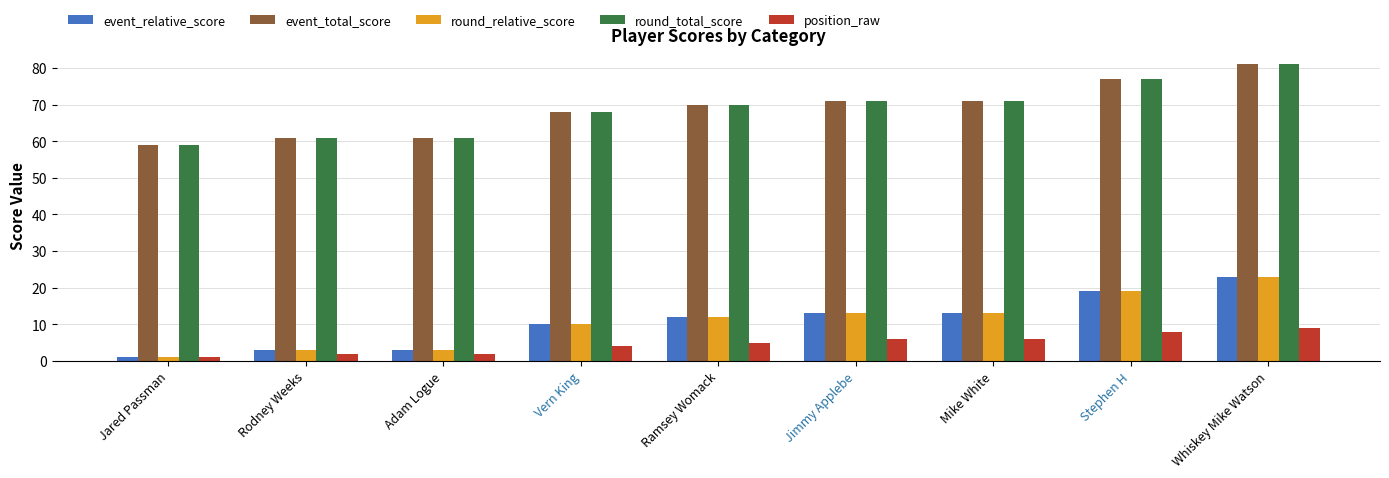

At how many categories does at least one series exceed 7?

9